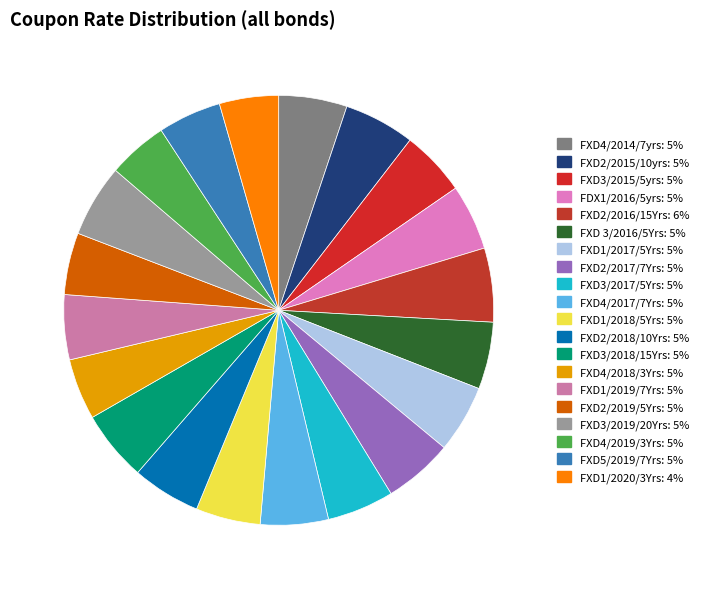

Does FXD2/2015/10yrs represent more than half of the total?

No